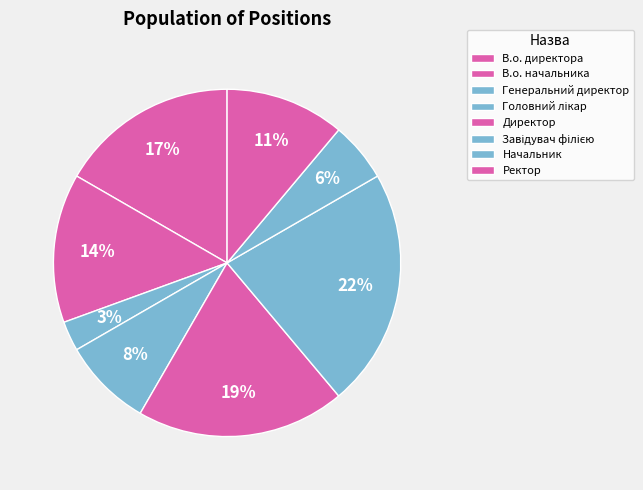

How many slices are in this pie chart?

8